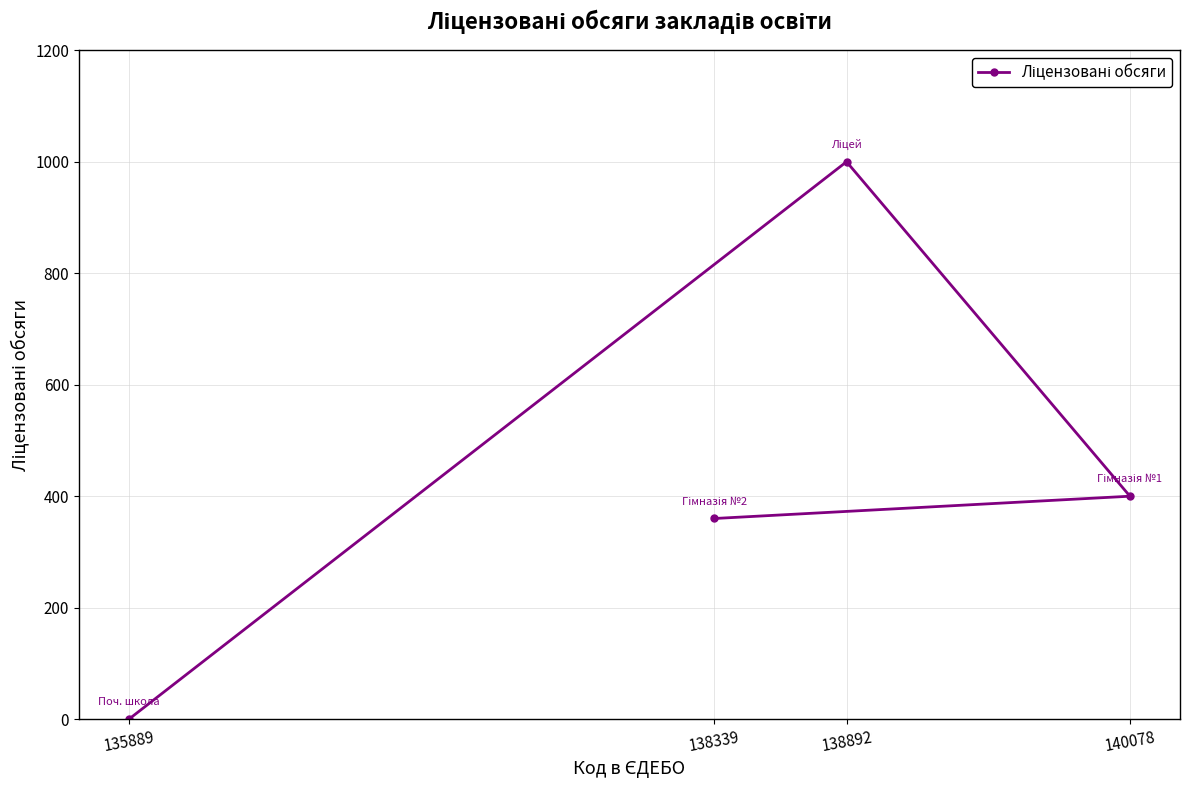

At which category does the chart reach its minimum across all series?

135889